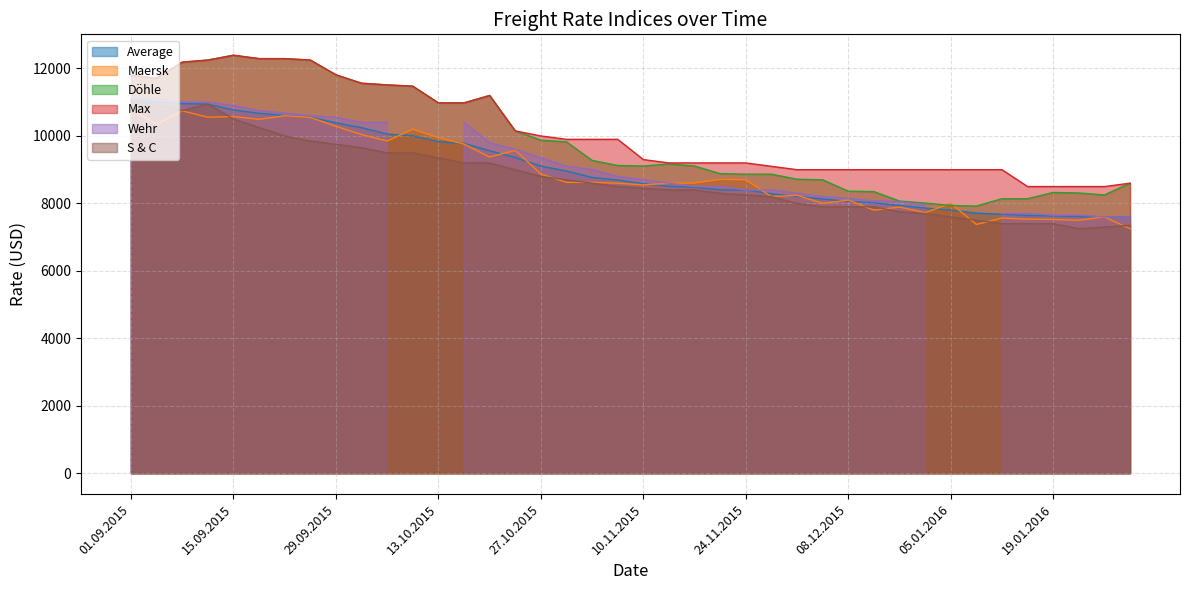

Rank the categories by S & C value from highest to lowest.

01.09.2015, 03.09.2015, 10.09.2015, 08.09.2015, 15.09.2015, 17.09.2015, 22.09.2015, 24.09.2015, 29.09.2015, 01.10.2015, 06.10.2015, 08.10.2015, 13.10.2015, 15.10.2015, 20.10.2015, 22.10.2015, 27.10.2015, 29.10.2015, 03.11.2015, 05.11.2015, 10.11.2015, 12.11.2015, 17.11.2015, 19.11.2015, 24.11.2015, 26.11.2015, 01.12.2015, 03.12.2015, 08.12.2015, 10.12.2015, 15.12.2015, 17.12.2015, 05.01.2016, 07.01.2016, 12.01.2016, 14.01.2016, 19.01.2016, 28.01.2016, 26.01.2016, 21.01.2016